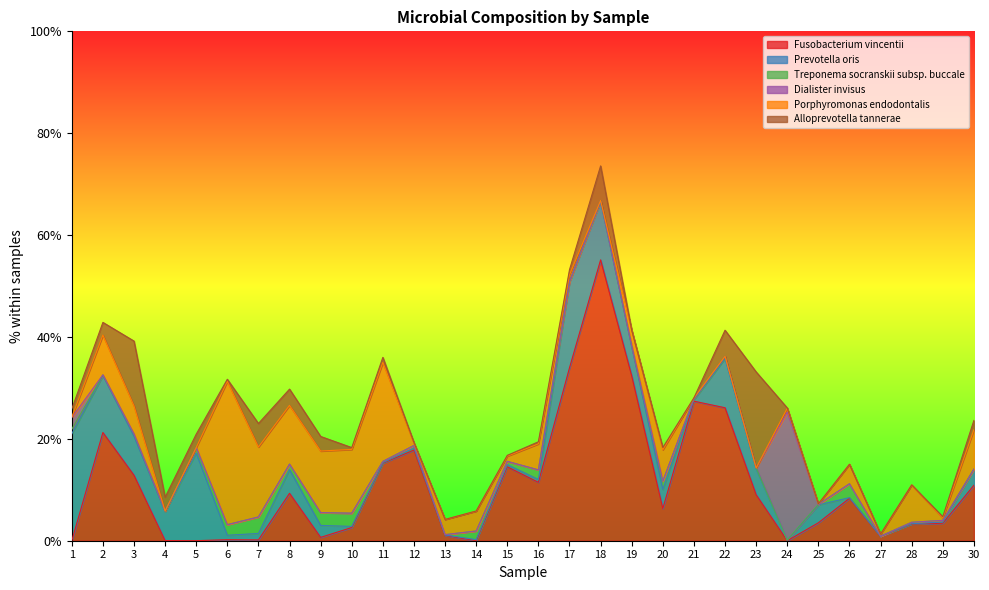

How many data points in Porphyromonas endodontalis are less than 3?

15